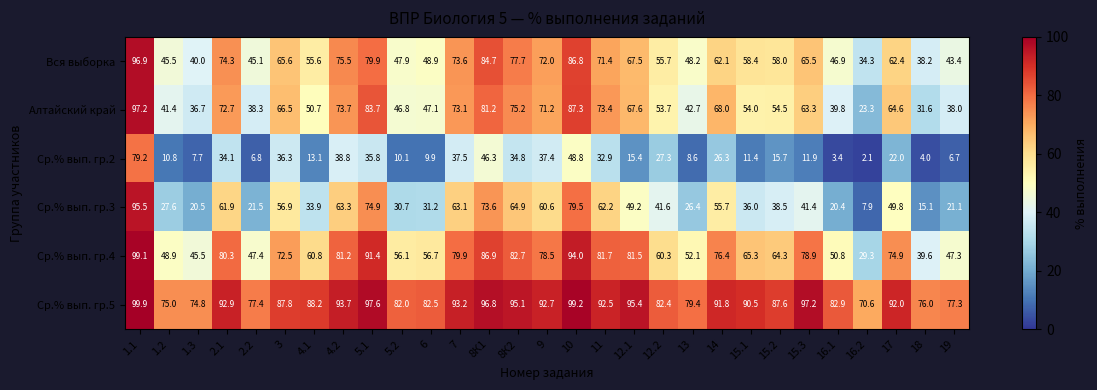

At which label is Ср.% вып. гр.2 closest to 40?

4.2